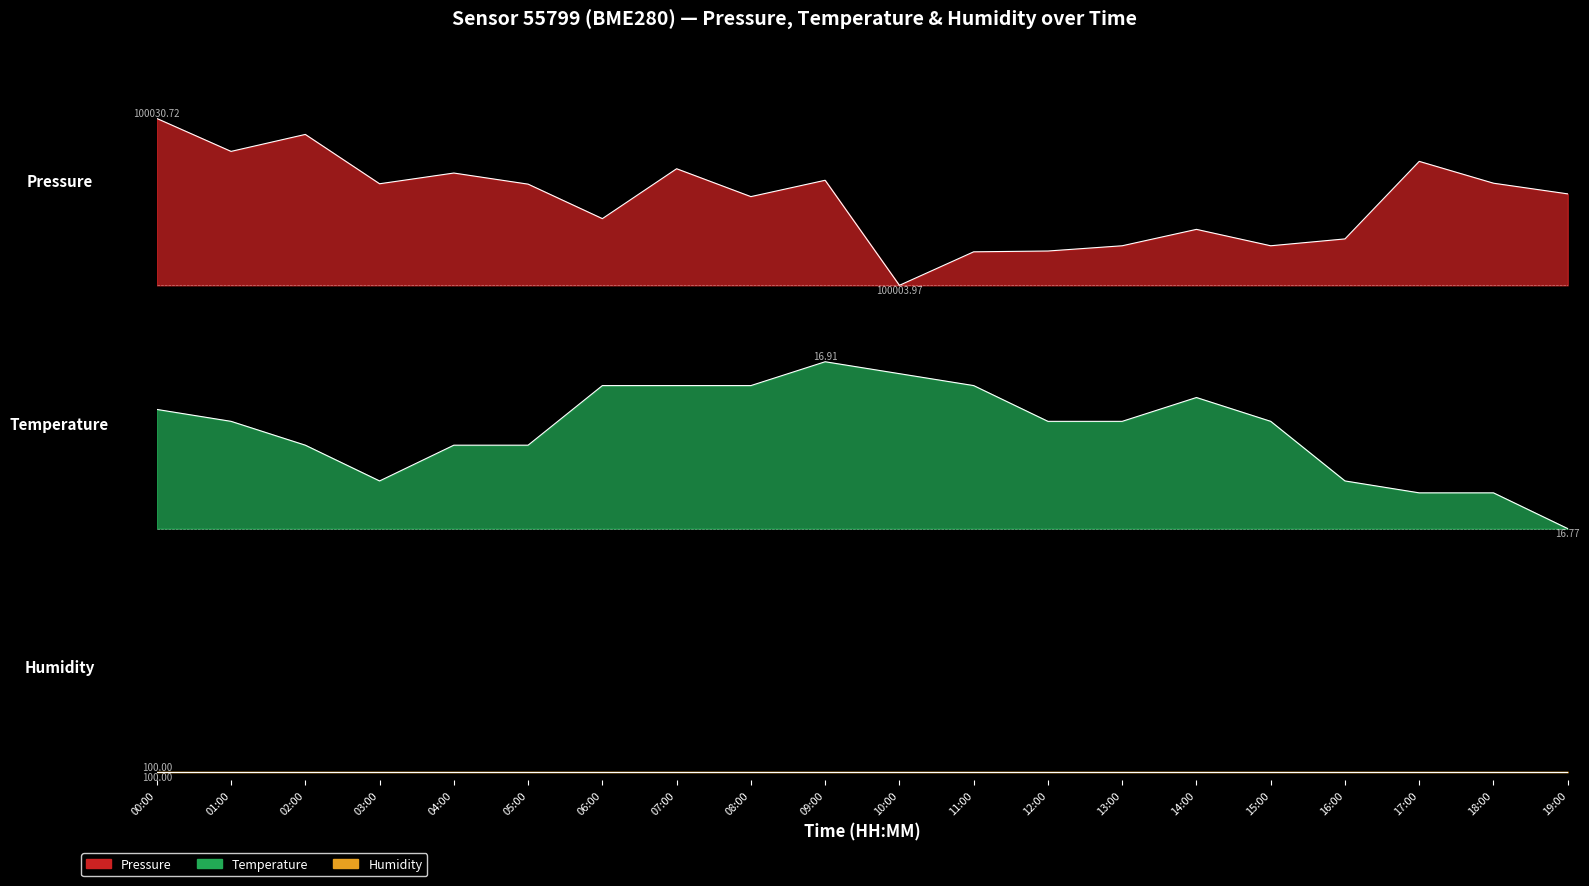

After their last crossing, which series has the higher values: temperature or pressure?

pressure